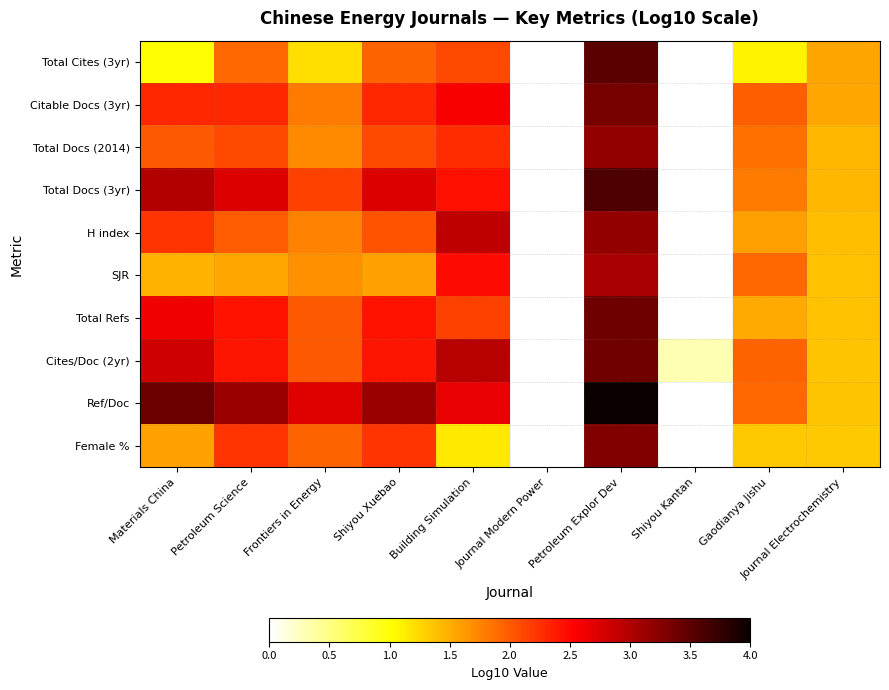

Which category has the highest value in the Total Cites (3yr) series?

Petroleum Explor Dev